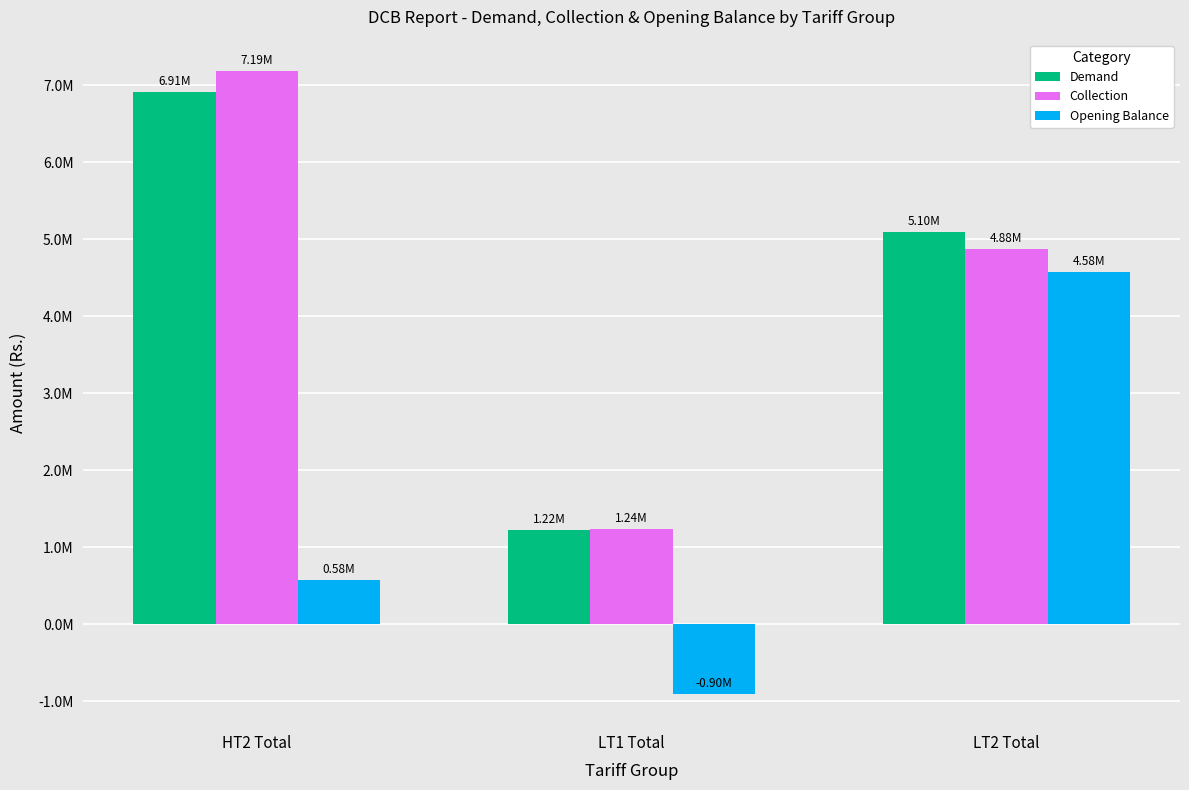

Are the bars horizontal?

No